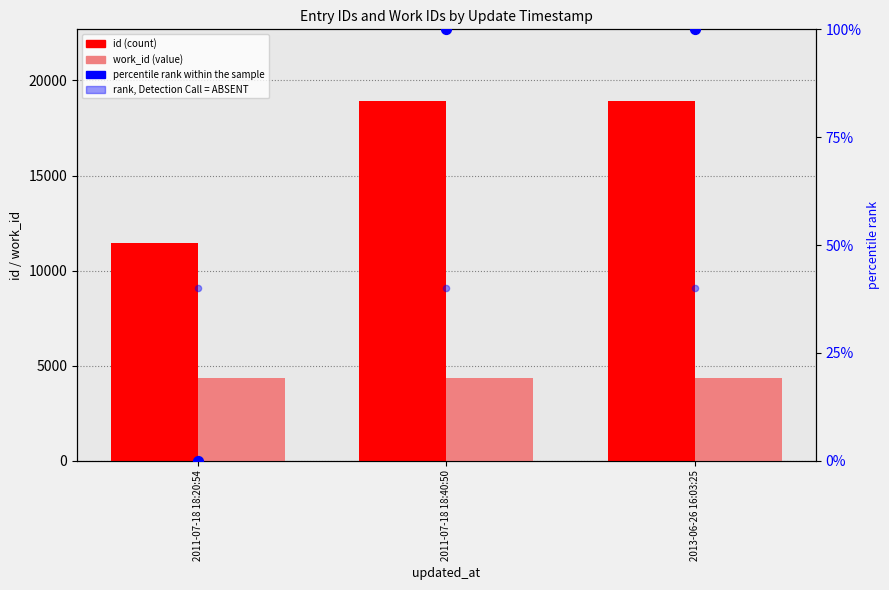

Is the value of rank, Detection Call = ABSENT at 2011-07-18 18:20:54 greater than the value of work_id at 2011-07-18 18:20:54?

No